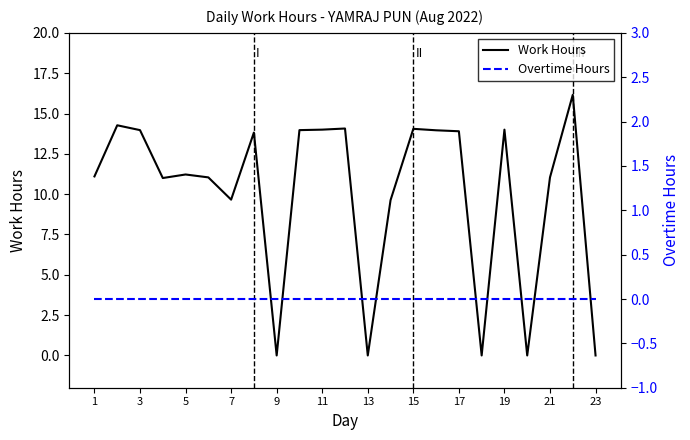

Is this an area chart (filled region under the line)?

No